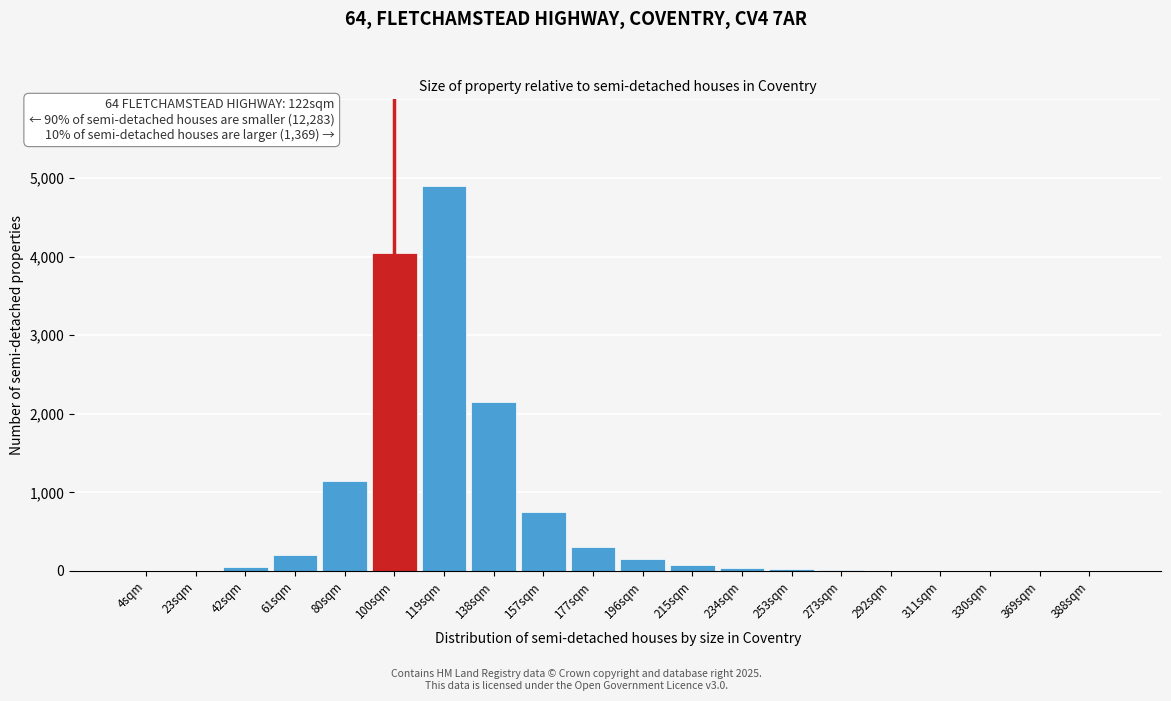

Which category has the highest value across all series?

119sqm